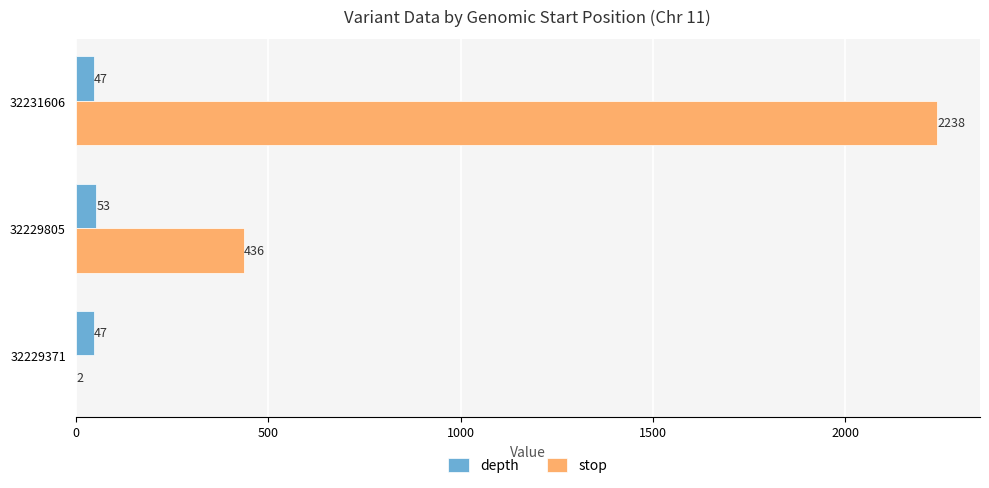

The stop series shows 299 at 32229805. True or false?

False